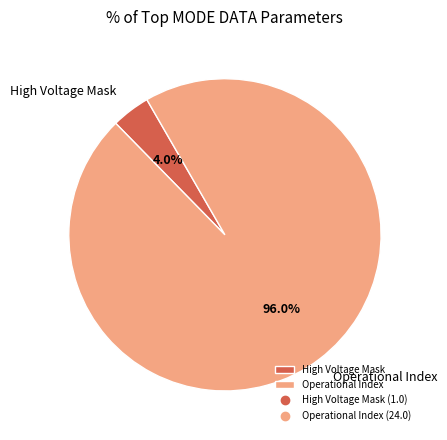

What is the smallest slice in the pie chart?

High Voltage Mask